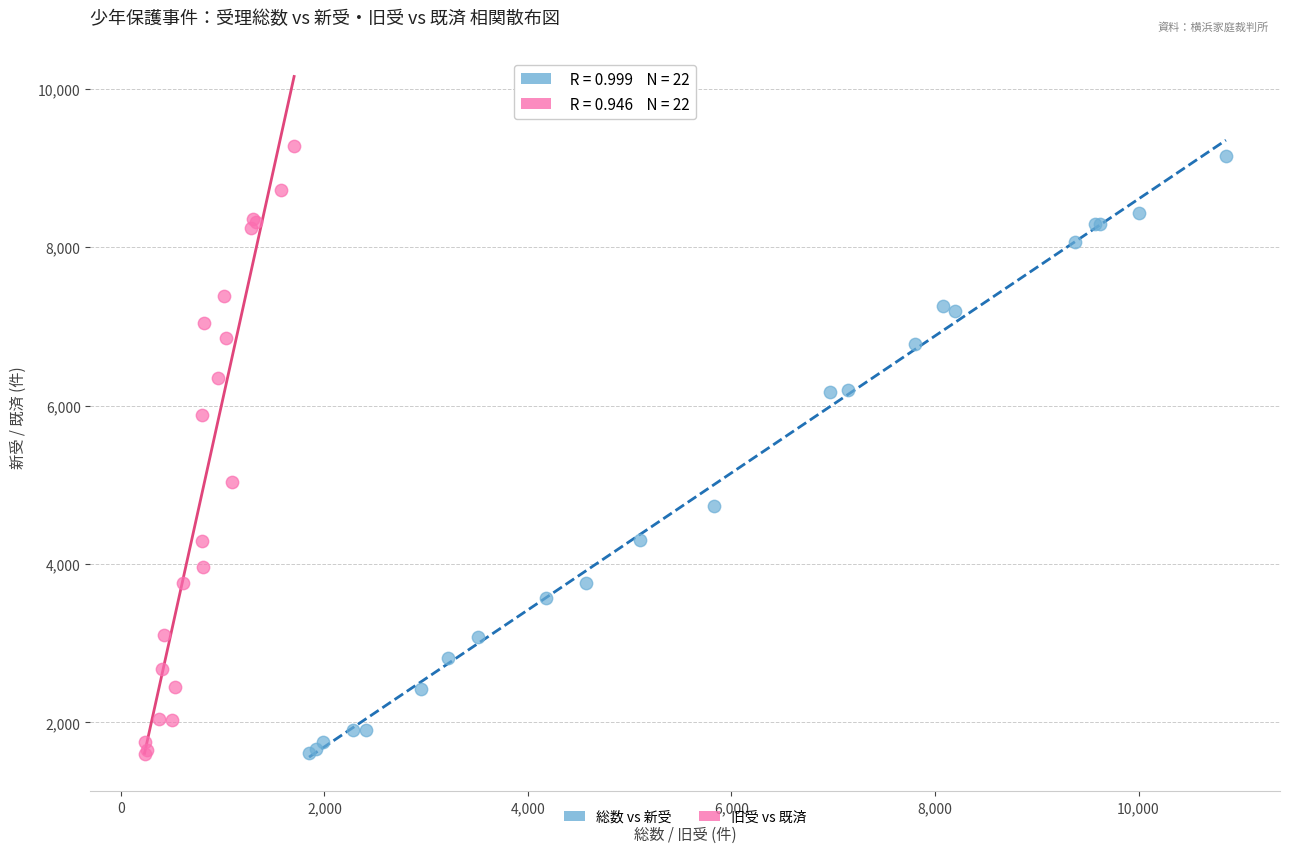

Which series reaches the maximum Y coordinate?

旧受 vs 既済